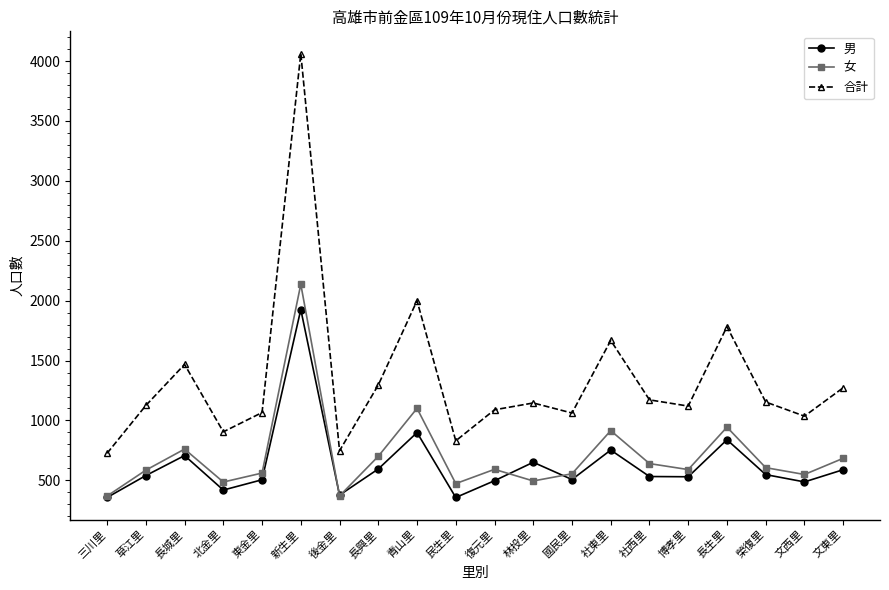

Rank the series by their maximum value, from highest to lowest.

合計, 女, 男